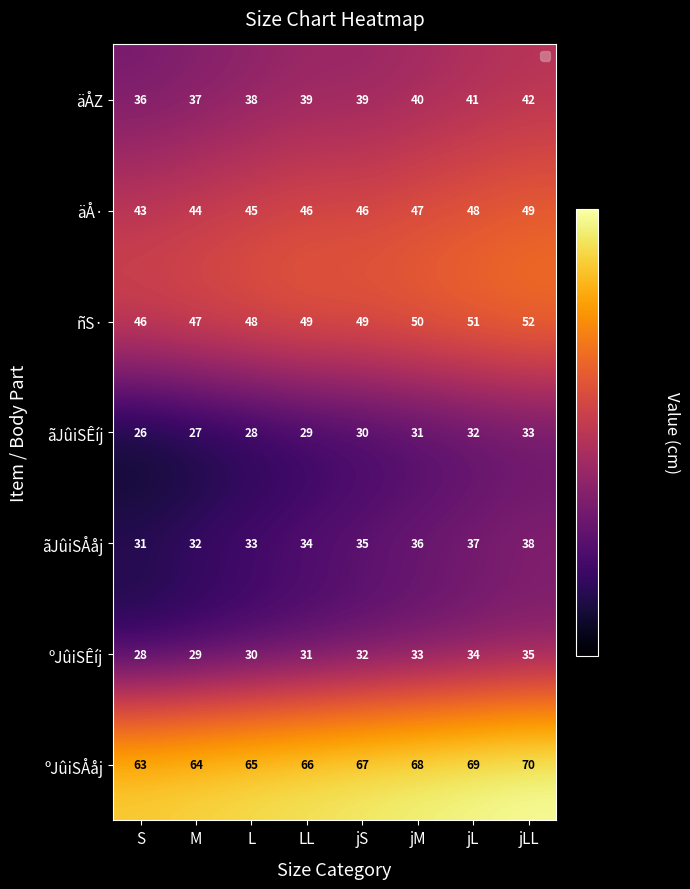

What is the difference between the maximum and minimum values in the ãJûiSÊíj series?

7